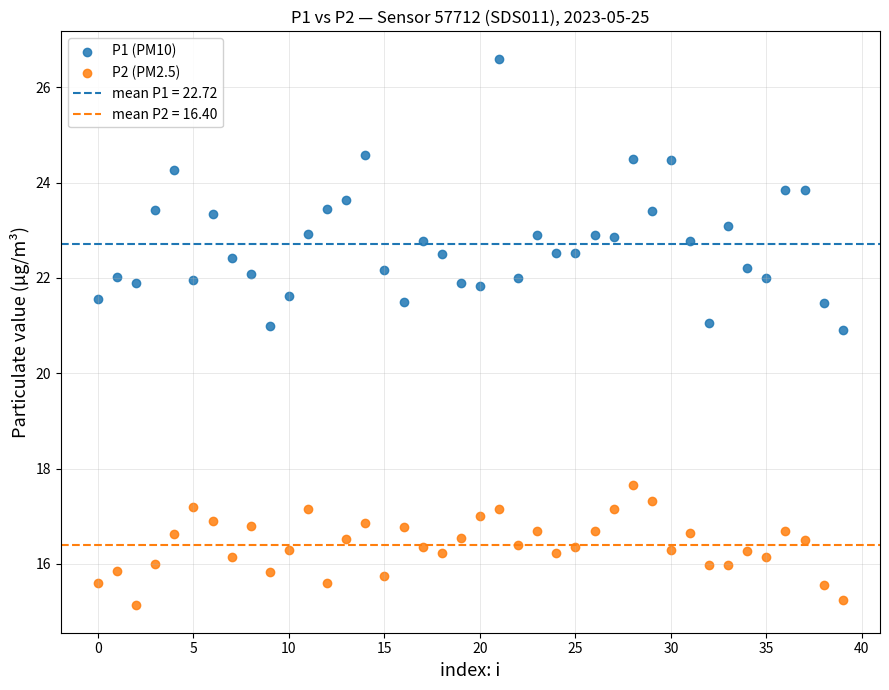

Which series has the widest spread of Y values?

P1 (PM10)